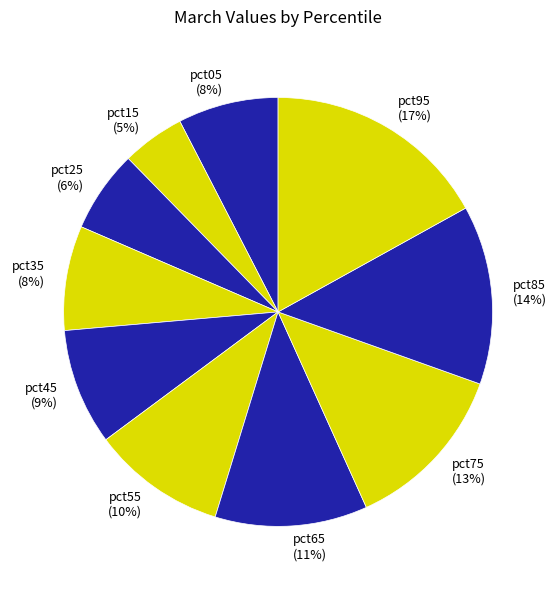

How many slices are in this pie chart?

10